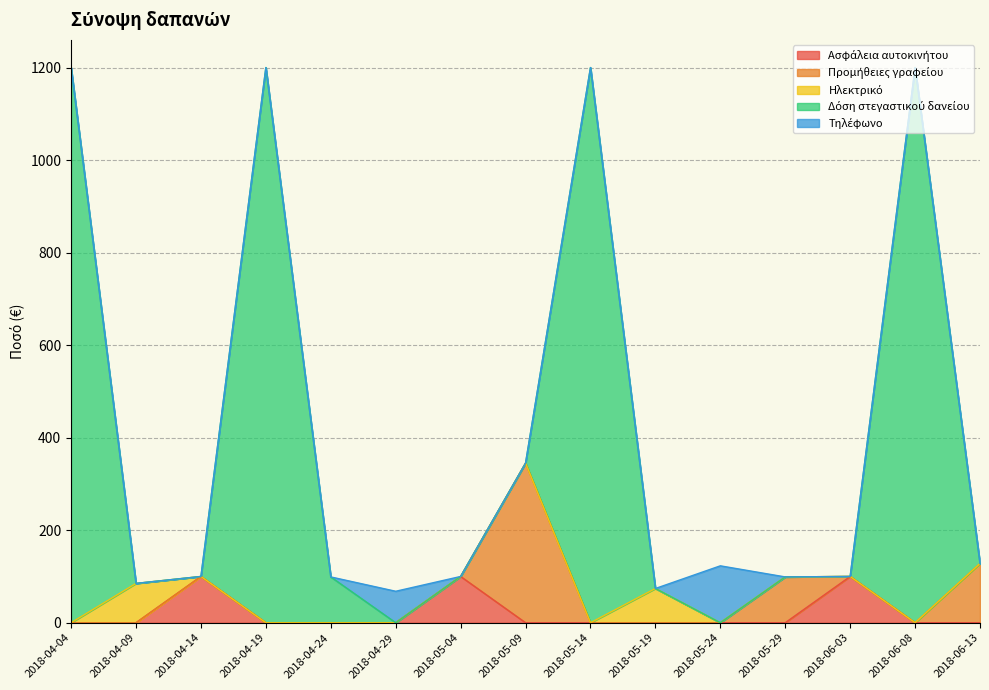

What position from the right is 2018-04-09?

14